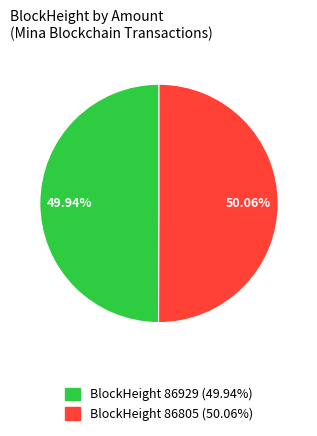

Combined, do BlockHeight 86929 (49.94%) and BlockHeight 86805 (50.06%) account for over 50%?

Yes